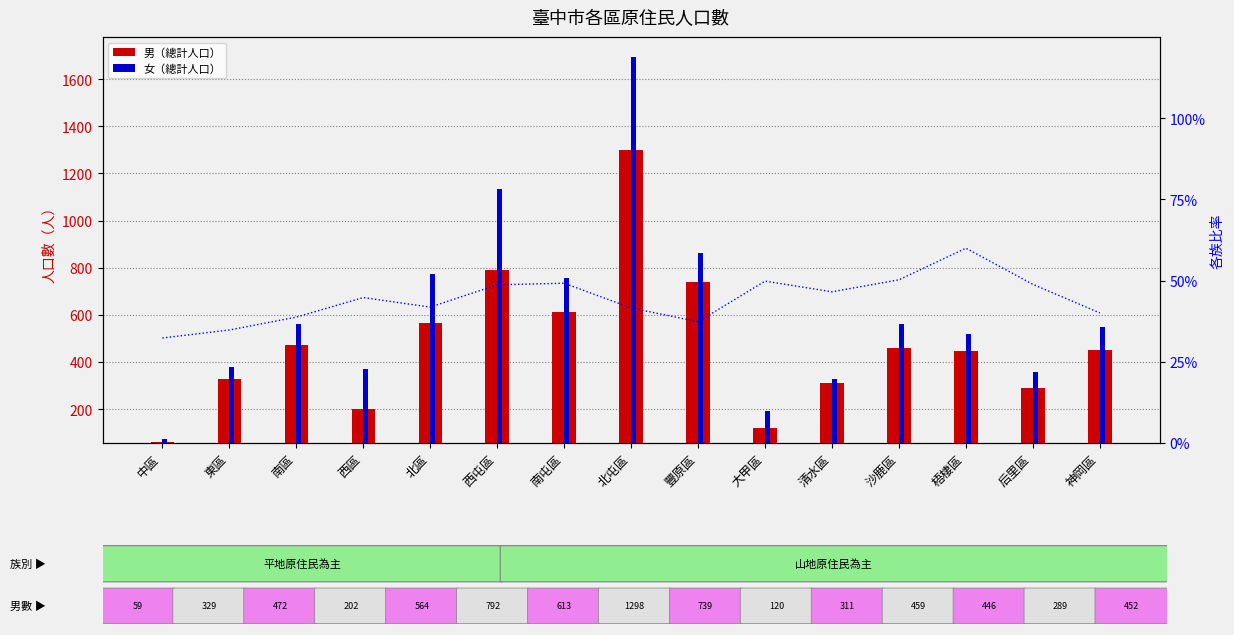

The value of 男（總計） at 清水區 is 311. True or false?

True